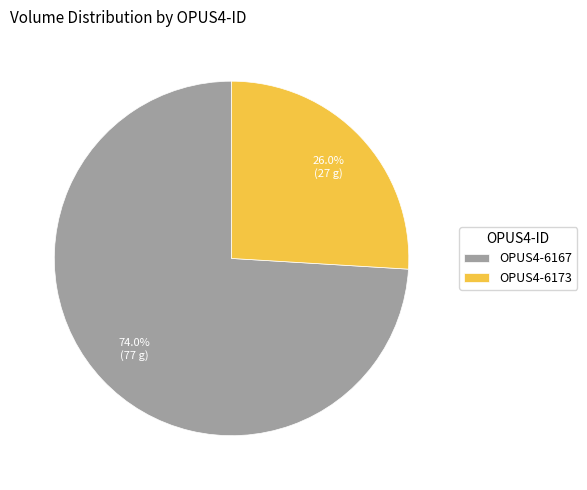

Which slice is the largest?

OPUS4-6167